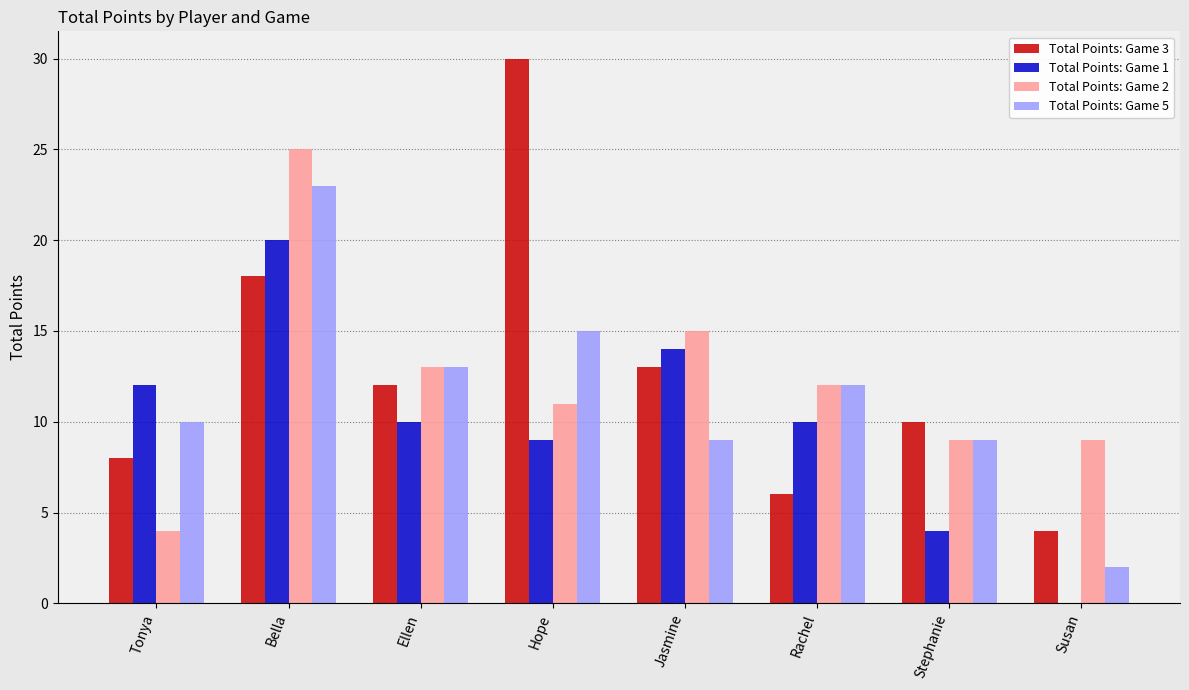

How many groups of bars are there?

8